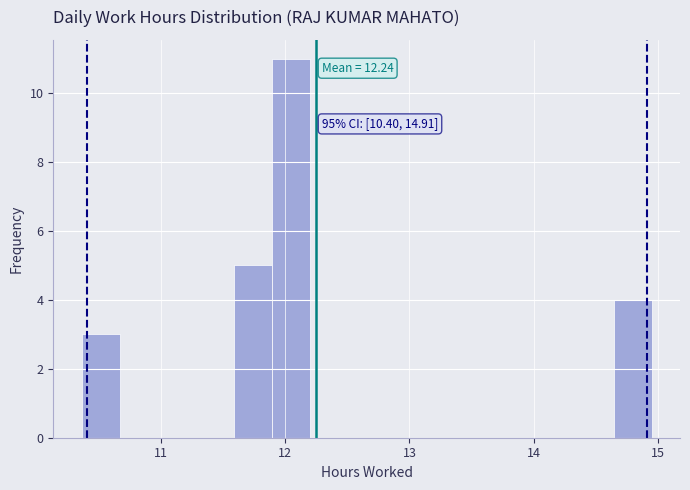

Around what value on the x-axis is the tallest bar? Give the approximate position of its centre, as read against the axis.

12.0